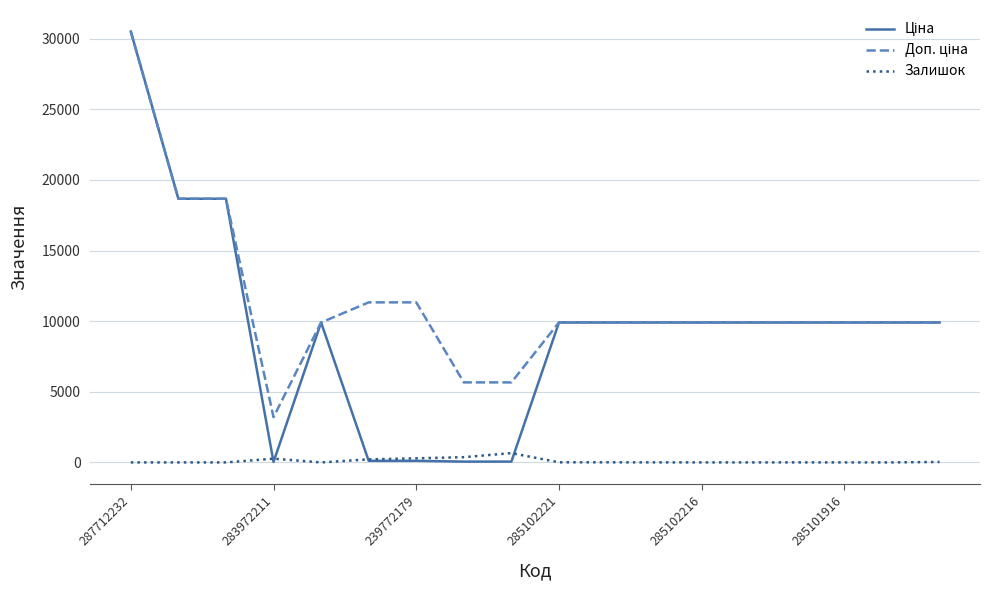

Which label corresponds to the largest value in the chart?

287712232